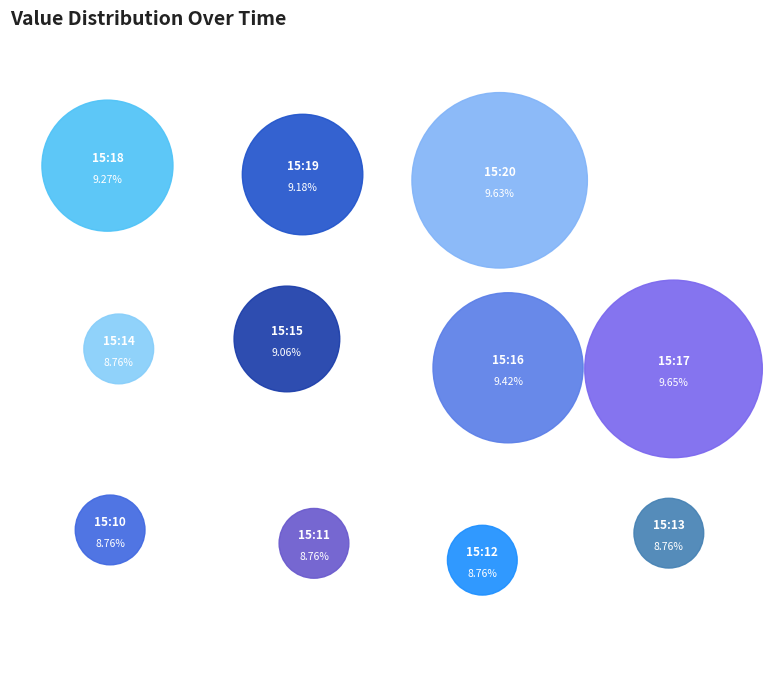

Rank the categories by value from lowest to highest.

15:10, 15:11, 15:12, 15:13, 15:14, 15:15, 15:19, 15:18, 15:16, 15:20, 15:17